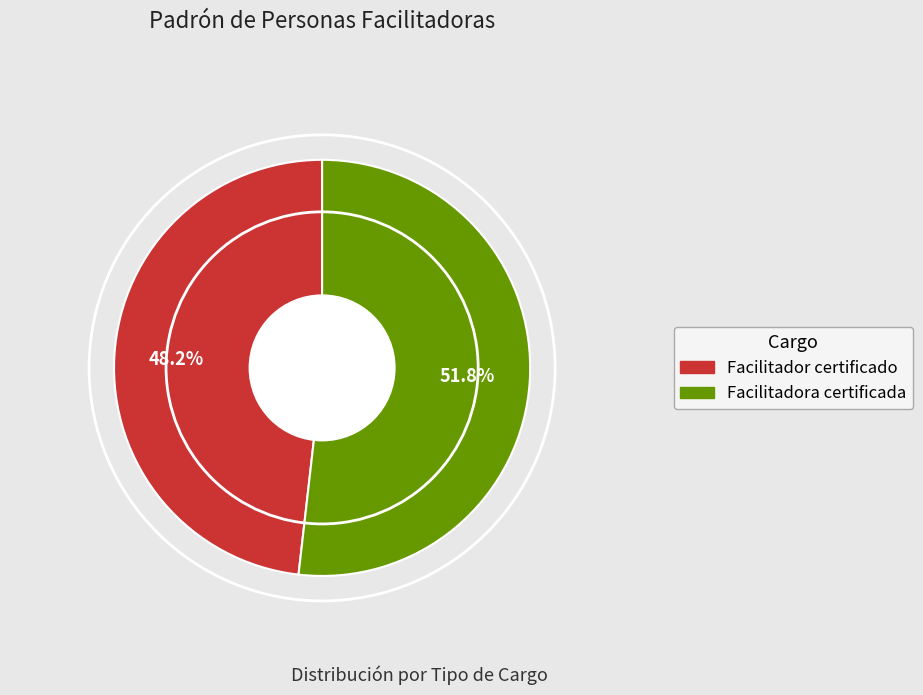

What portion of the pie excludes Facilitador certificado?

51.8%